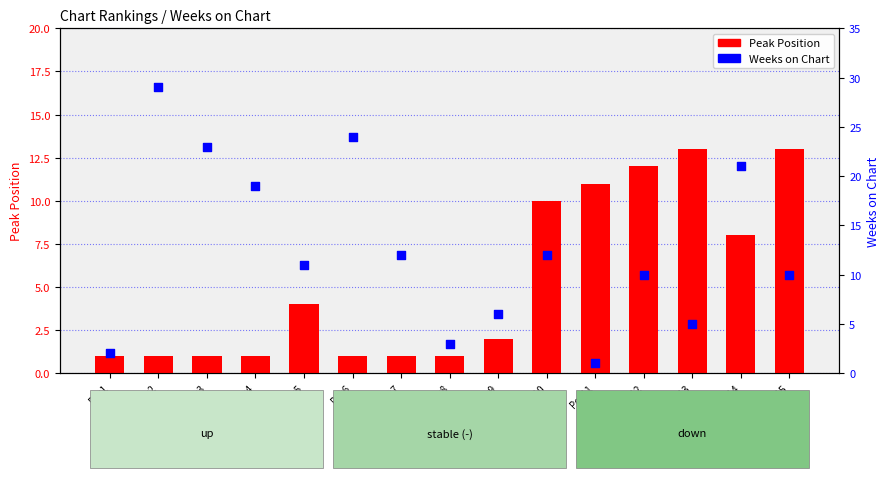

At how many categories does at least one series exceed 7?

12